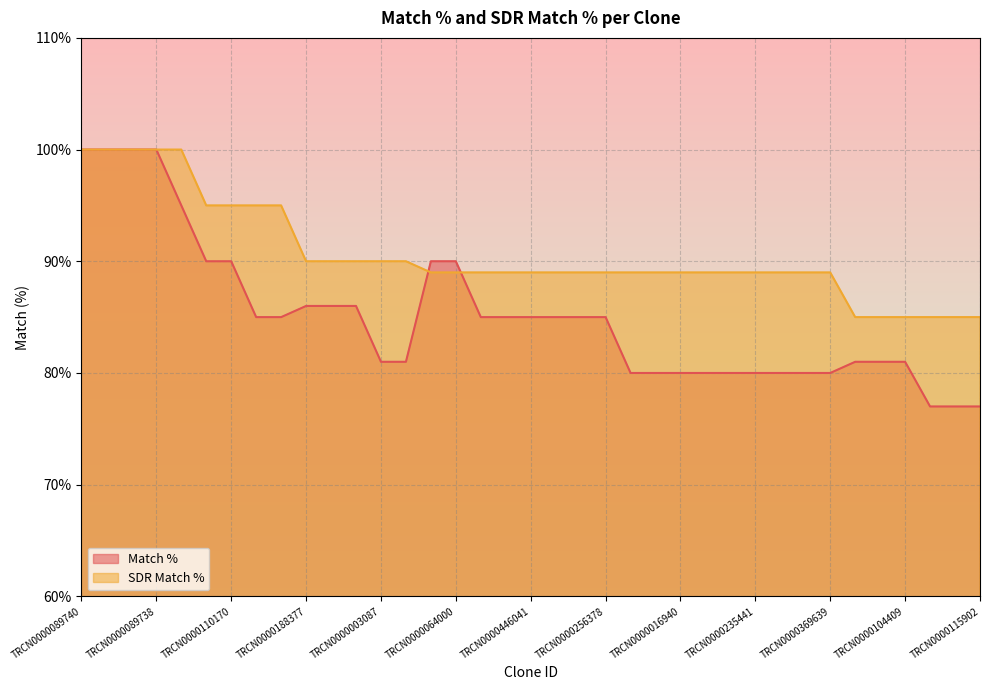

Where do SDR Match % and Match % first cross each other?

TRCN0000058157 and TRCN0000063999